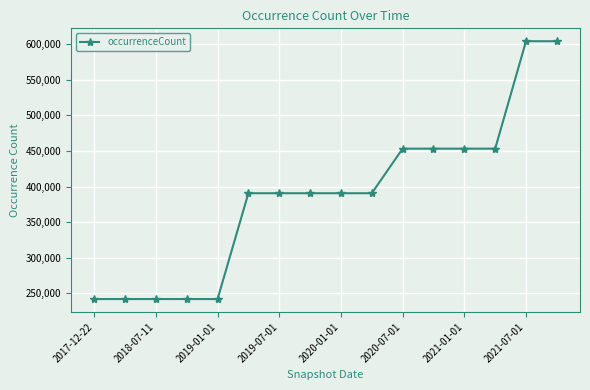

What is the sum of all values?

6184761